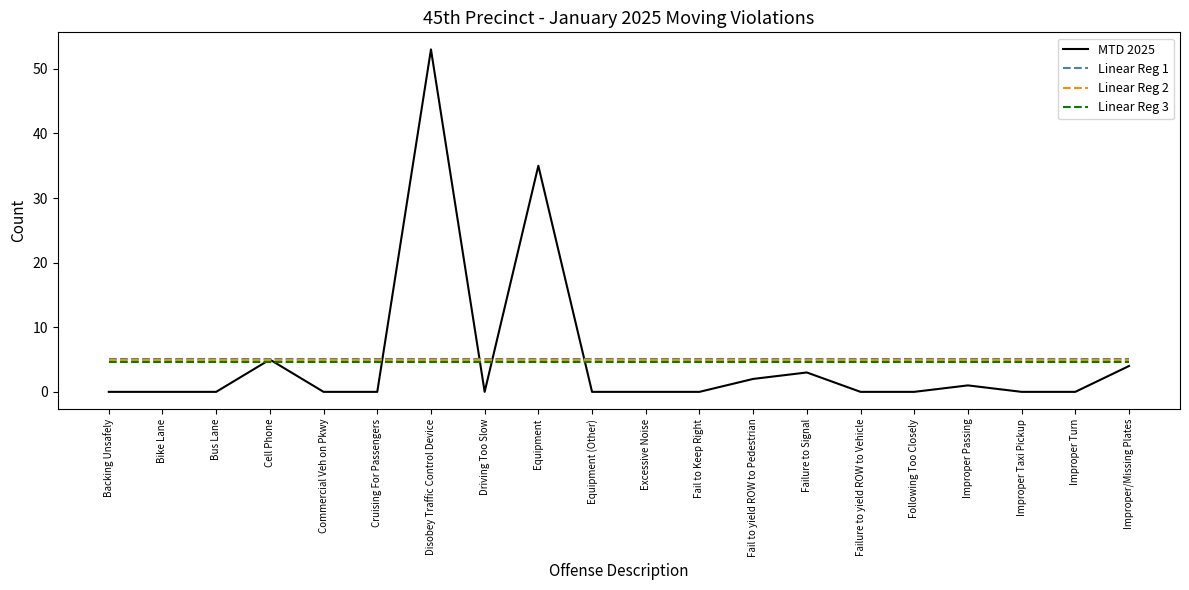

How many distinct data groups are displayed?

4